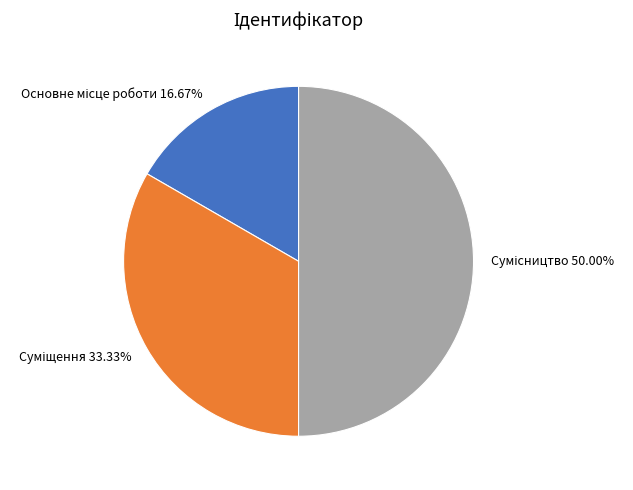

The Суміщення slice represents 33% of the pie. True or false?

True